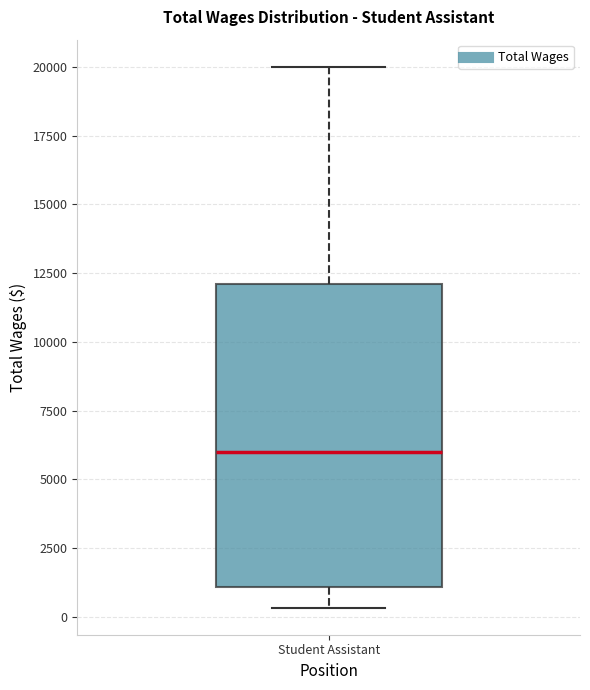

Transcribe this box plot: give where the median line is, the range the box spans, and where the two whiskers end, as read against the y-axis. The values are not printed on the chart, so give them approximately, as read against the axis.

median 6000, box 1000 to 12000, whiskers 500 to 20000